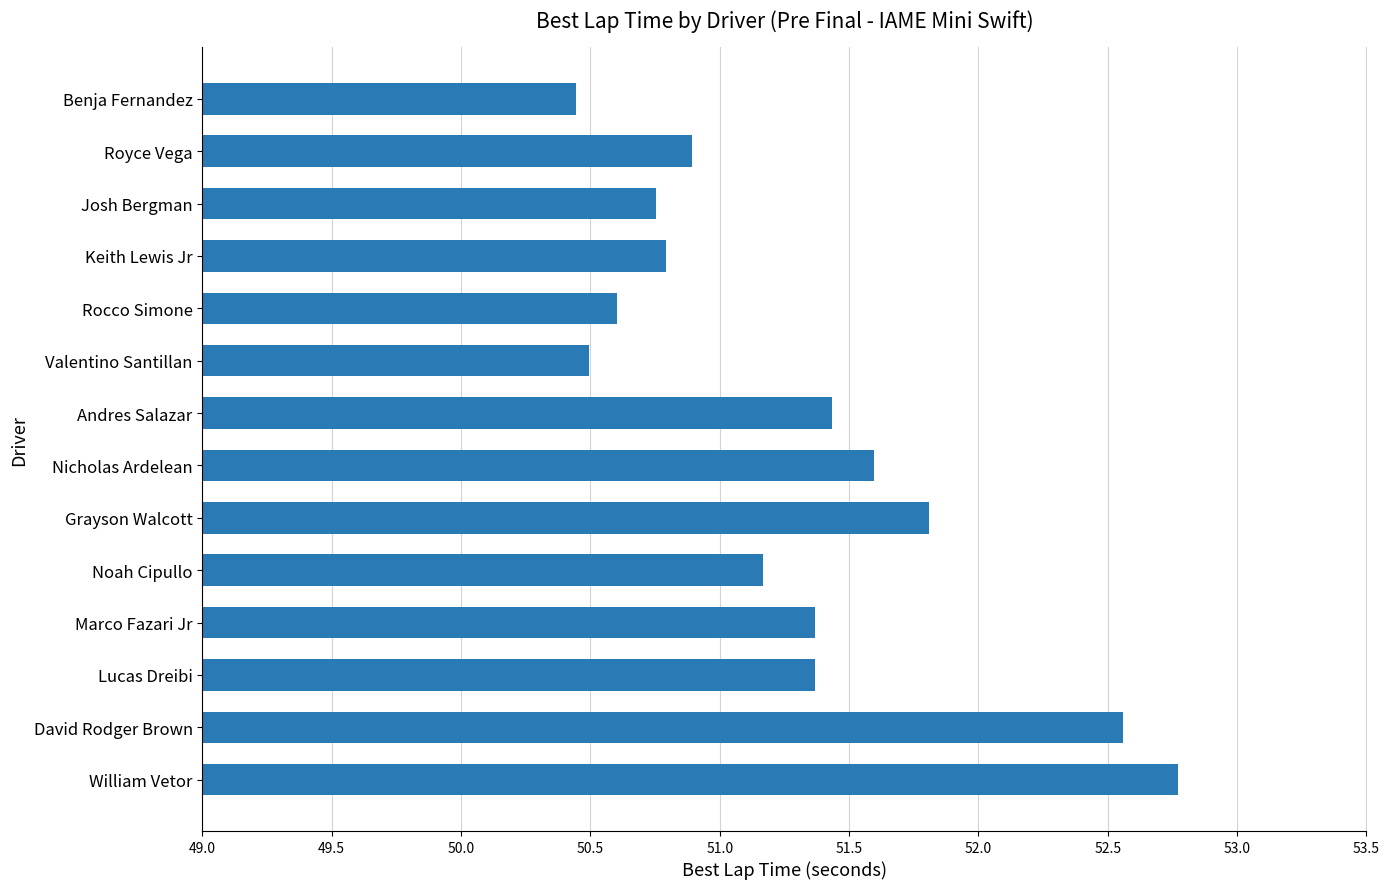

Approximately how many times larger is the value at Keith Lewis Jr compared to Nicholas Ardelean?

1.0